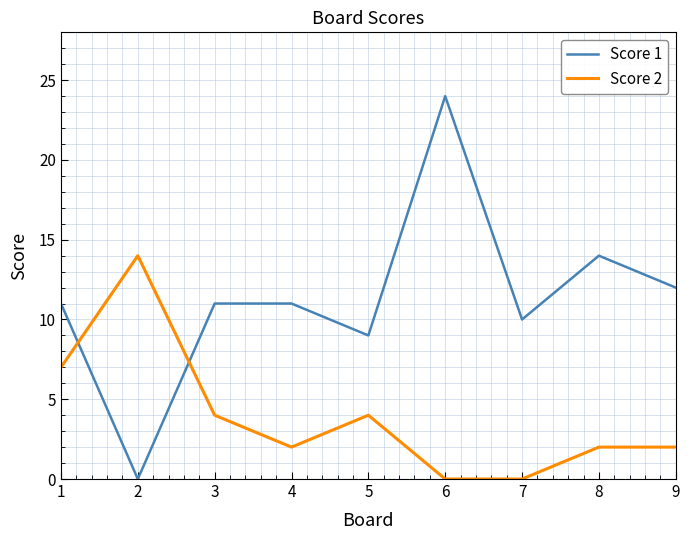

Rank the series by their average value, from highest to lowest.

Score 1, Score 2